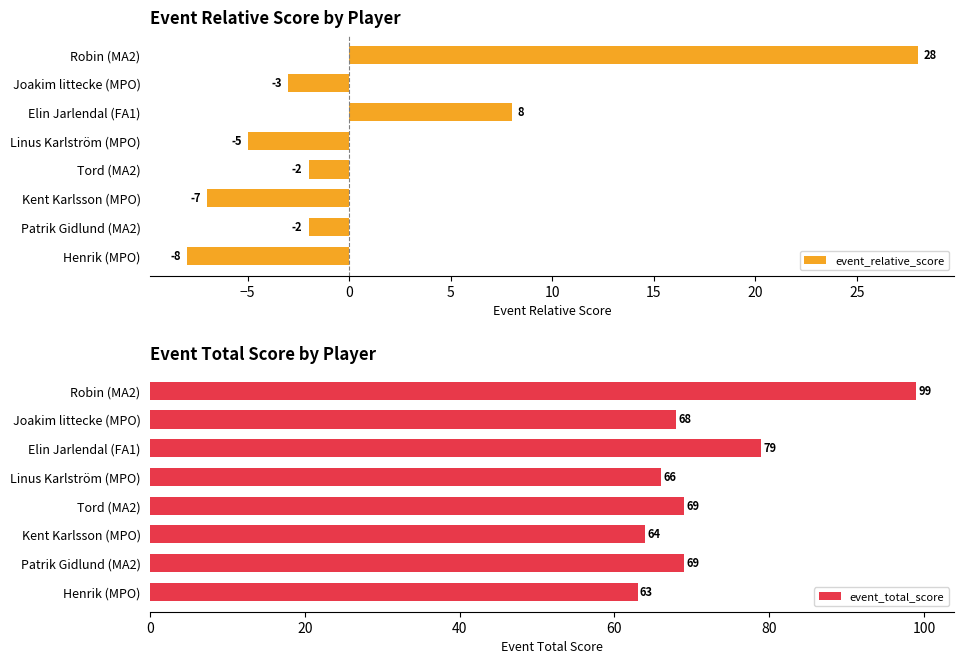

At which label does event_relative_score reach its minimum?

Henrik (MPO)